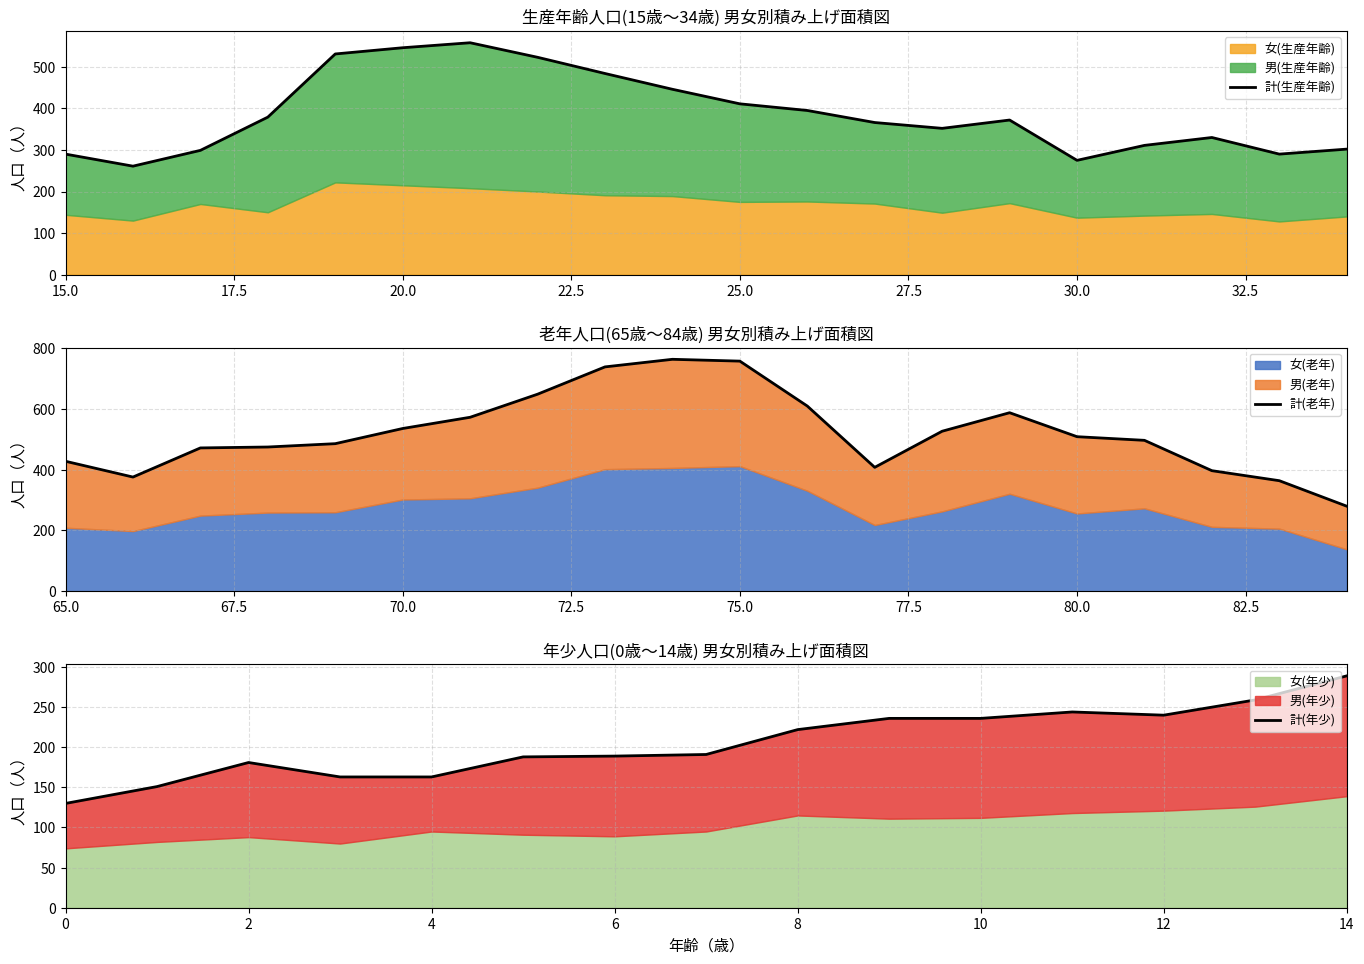

Rank the series at 17 from lowest to highest value.

男(生産年齢), 女(生産年齢), 計(生産年齢)